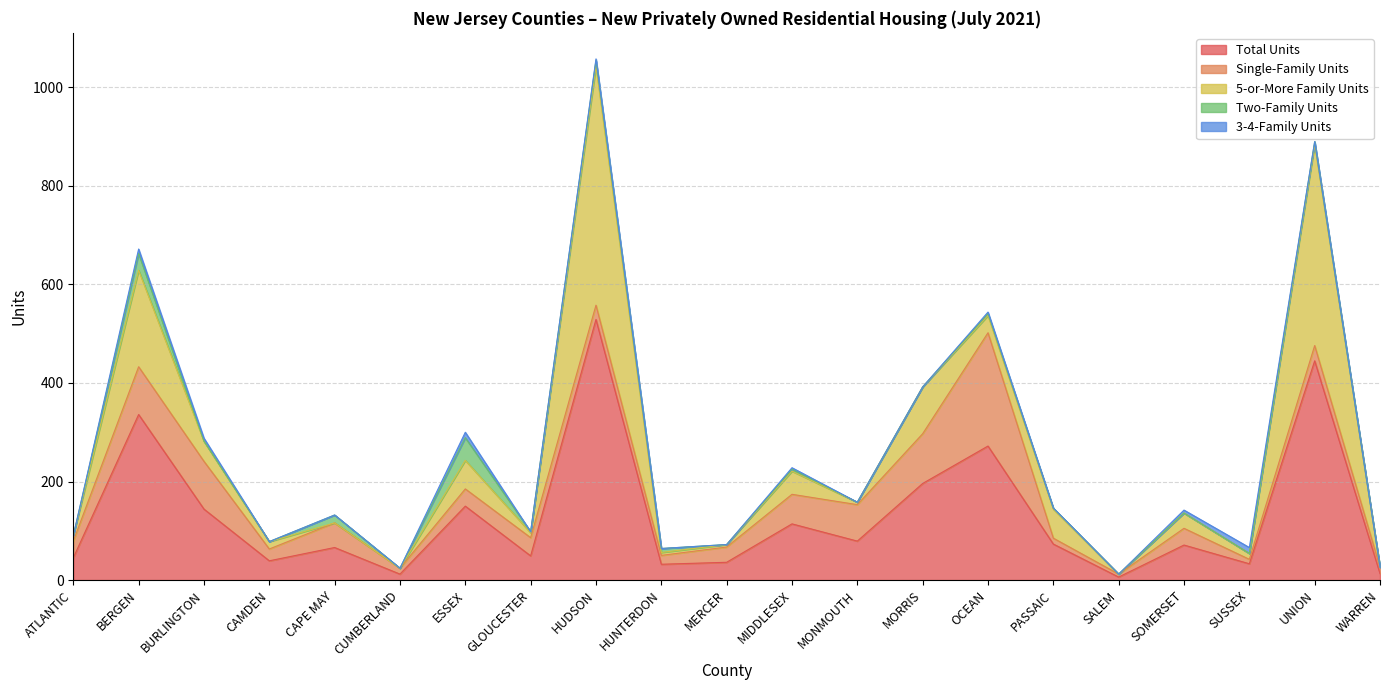

Which series changed the most between CAMDEN and SUSSEX?

Single-Family Units